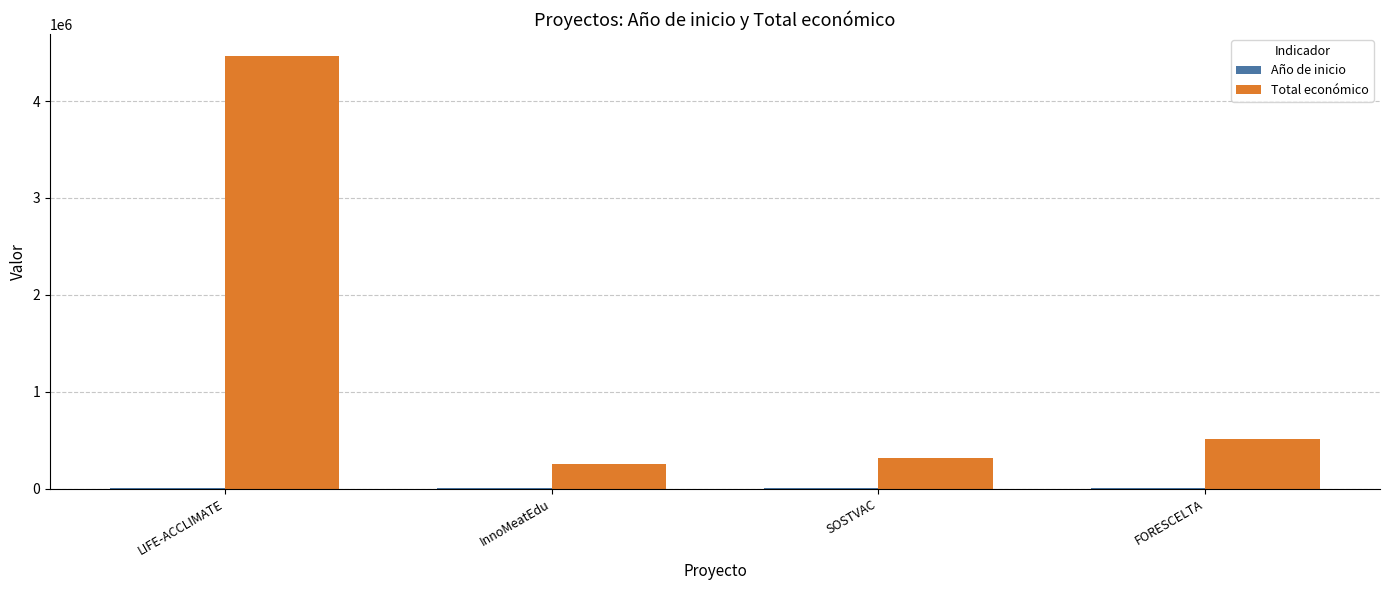

At which label is Total económico closest to 2359269?

FORESCELTA